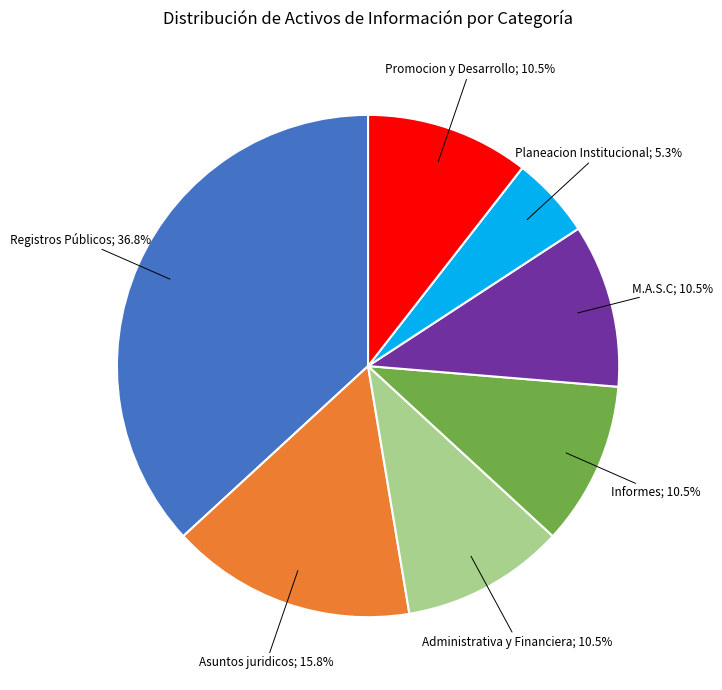

Does any single category account for the majority?

No